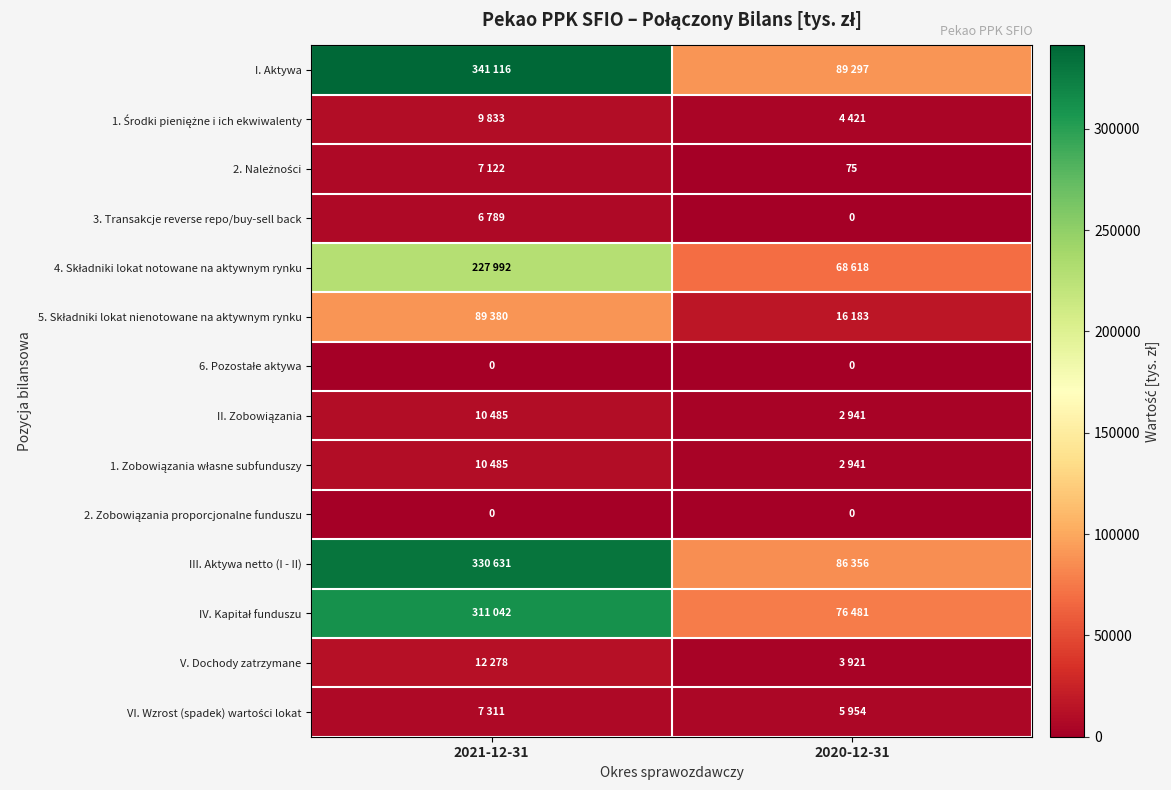

Rank the series by their maximum value, from highest to lowest.

I. Aktywa, III. Aktywa netto (I - II), IV. Kapitał funduszu, 4. Składniki lokat notowane na aktywnym rynku, 5. Składniki lokat nienotowane na aktywnym rynku, V. Dochody zatrzymane, II. Zobowiązania, 1. Zobowiązania własne subfunduszy, 1. Środki pieniężne i ich ekwiwalenty, VI. Wzrost (spadek) wartości lokat, 2. Należności, 3. Transakcje reverse repo/buy-sell back, 6. Pozostałe aktywa, 2. Zobowiązania proporcjonalne funduszu